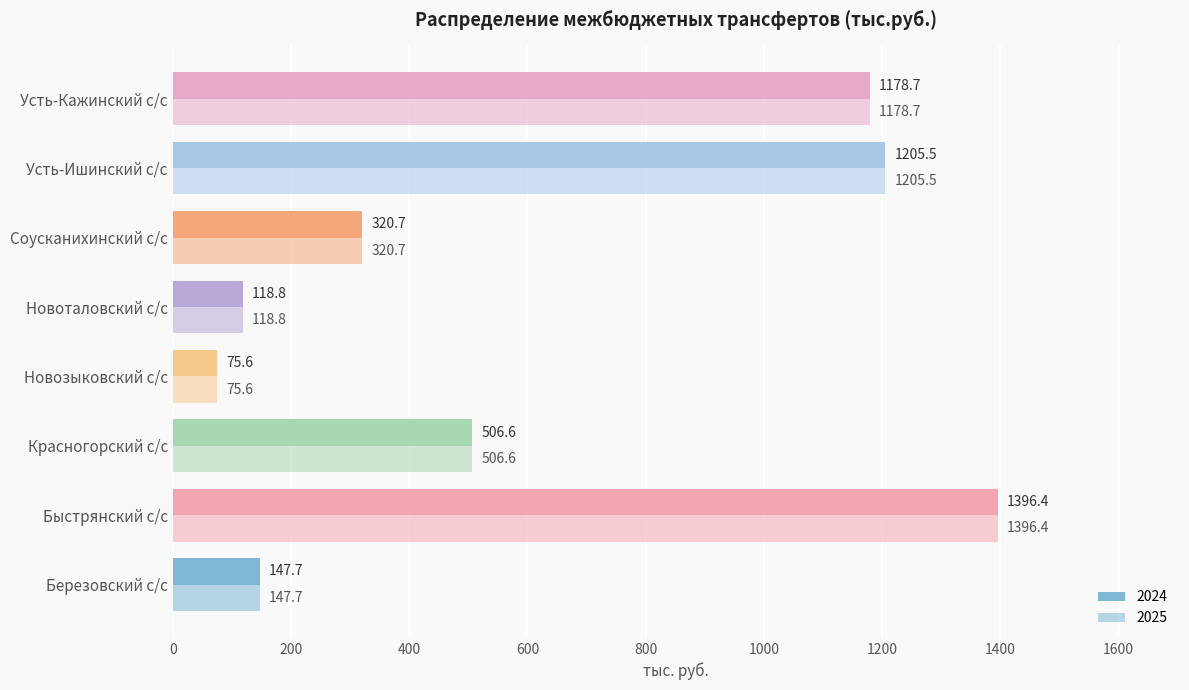

The value of 2025 at Новозыковский с/с is 44.2. True or false?

False